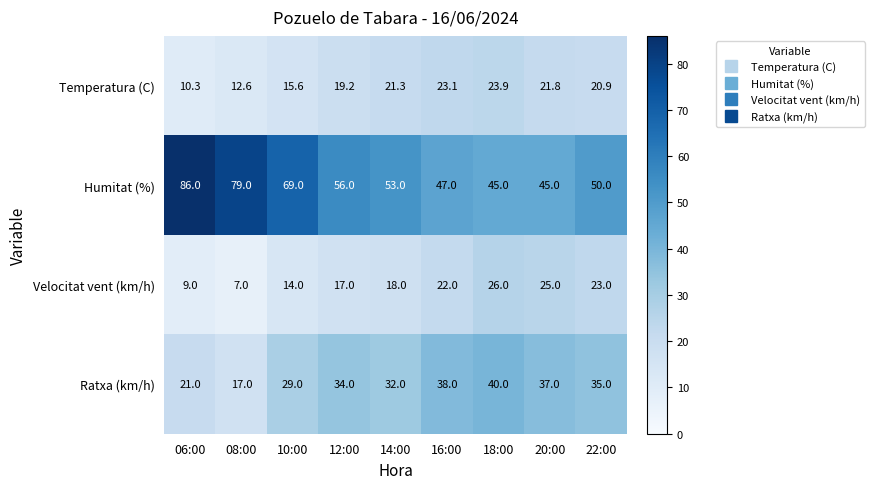

Is it true that Temperatura (C) equals 36.9 at 22:00?

False